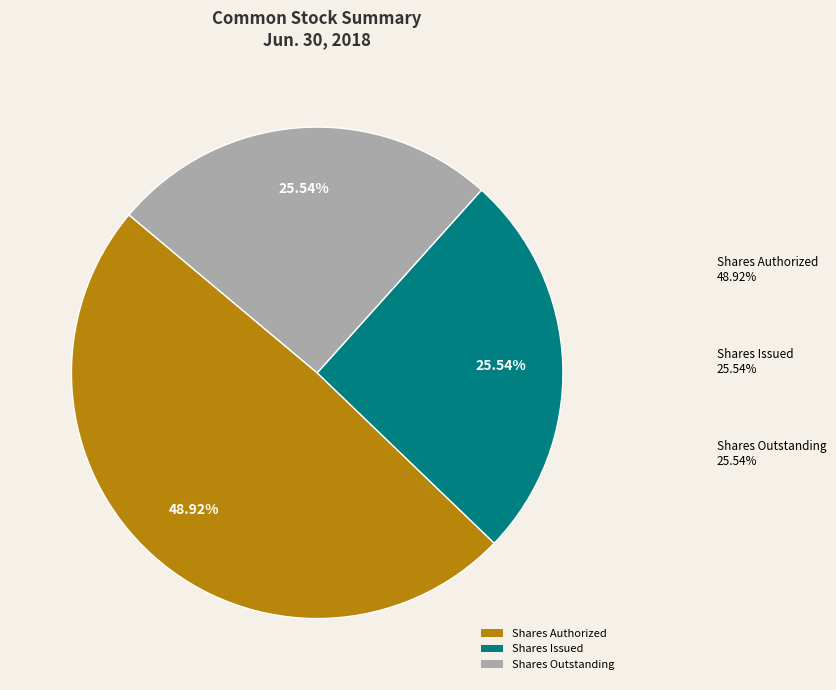

Is Shares Issued the majority of the pie?

No